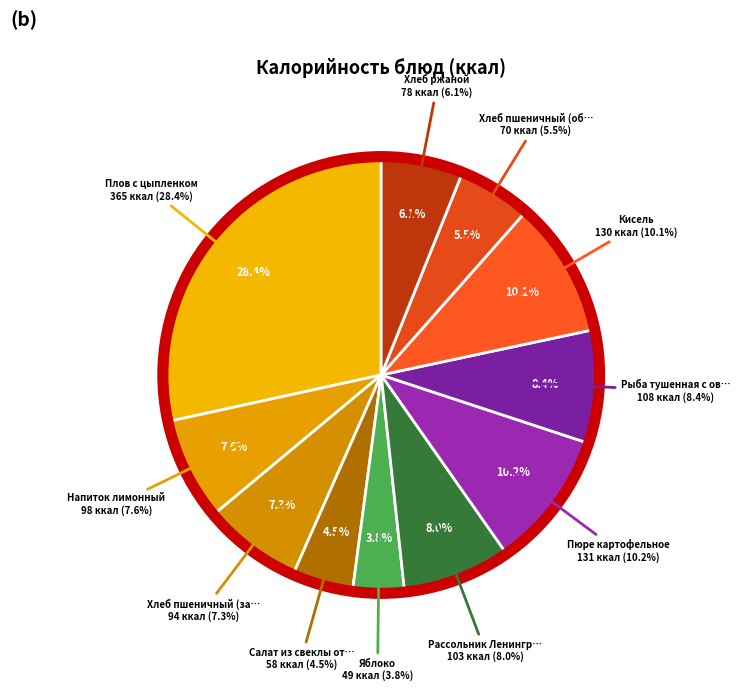

Is Хлеб пшеничный (завтрак) the majority of the pie?

No